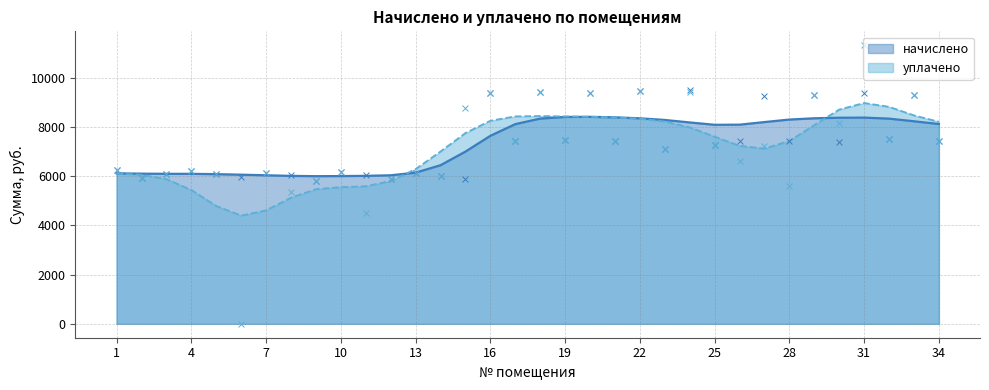

At which category is the sum across all series the highest?

31